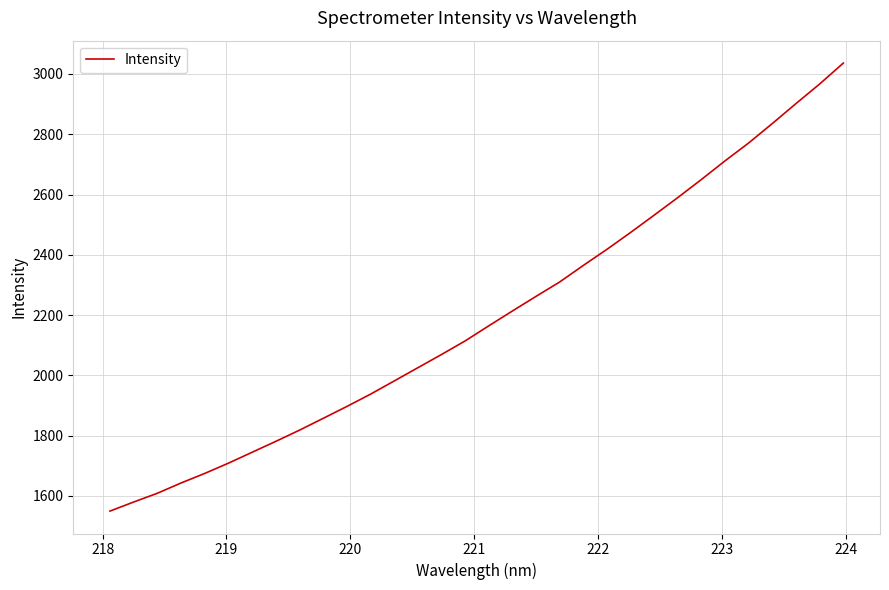

What is the greatest value displayed?

3036.2